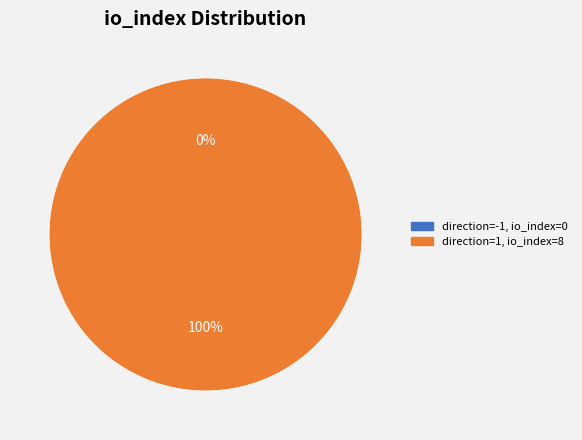

Is it true that direction=-1, io_index=0 is 0% of the pie?

True